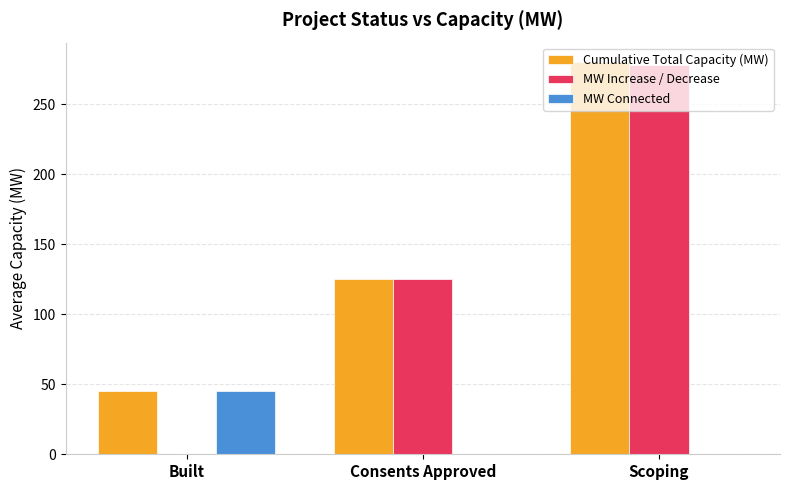

How many values in MW Increase / Decrease are above zero?

2